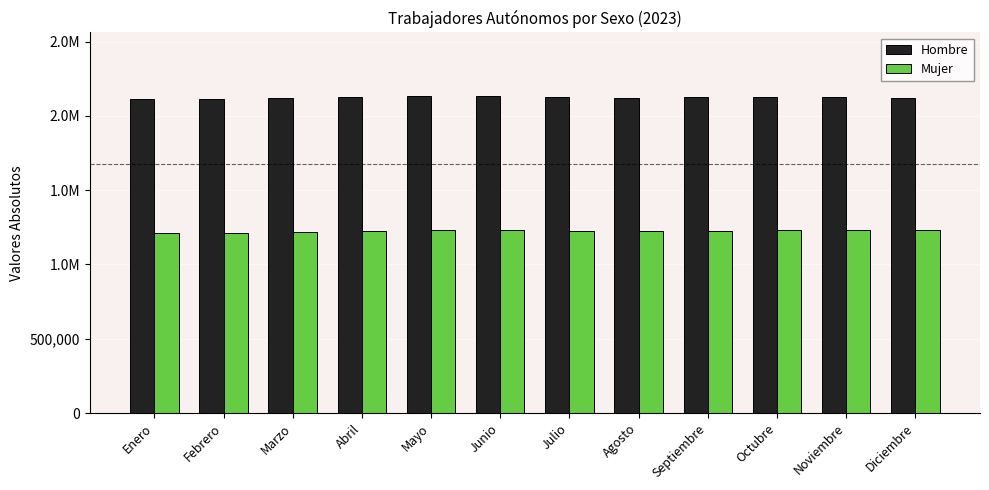

Does the chart contain stacked bars?

No